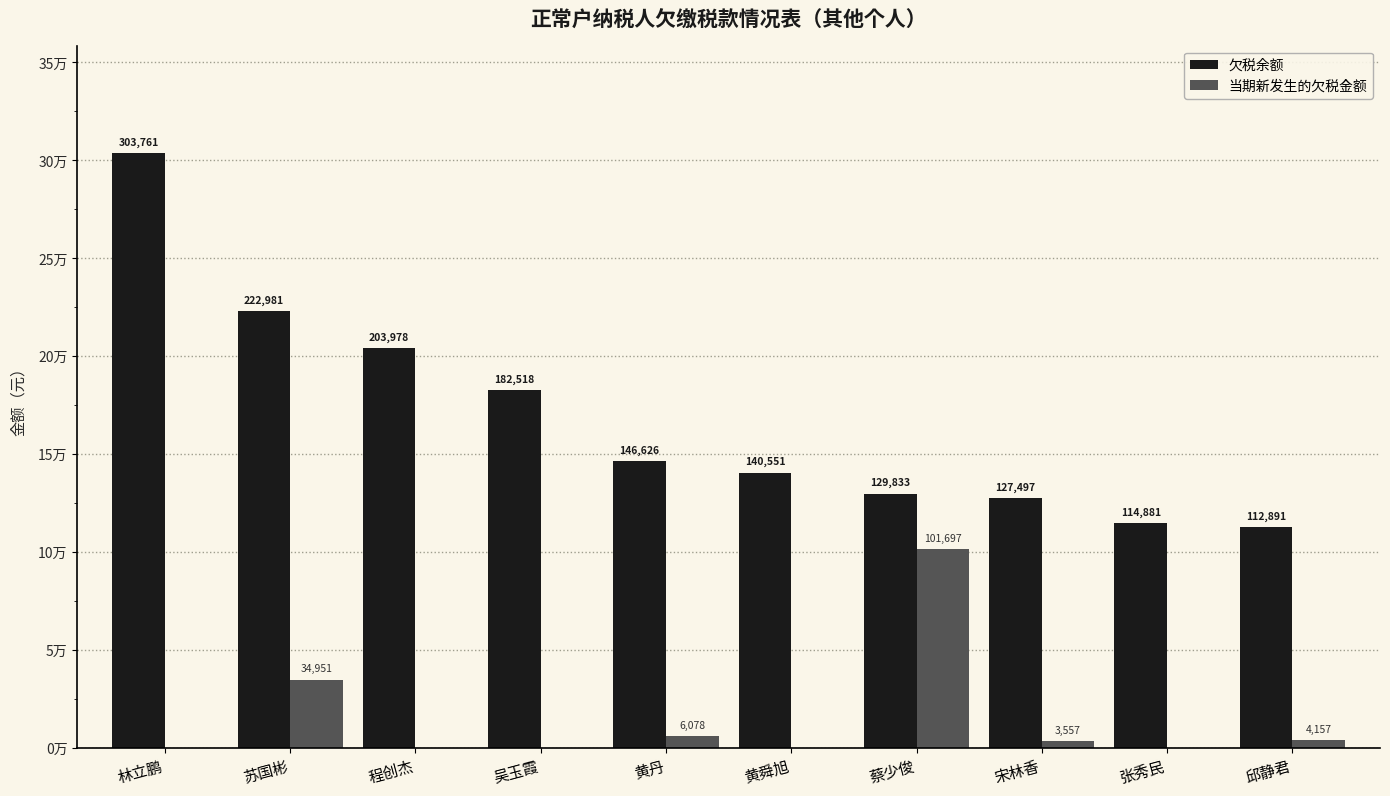

At which label is 当期新发生的欠税金额 closest to 50848?

苏国彬